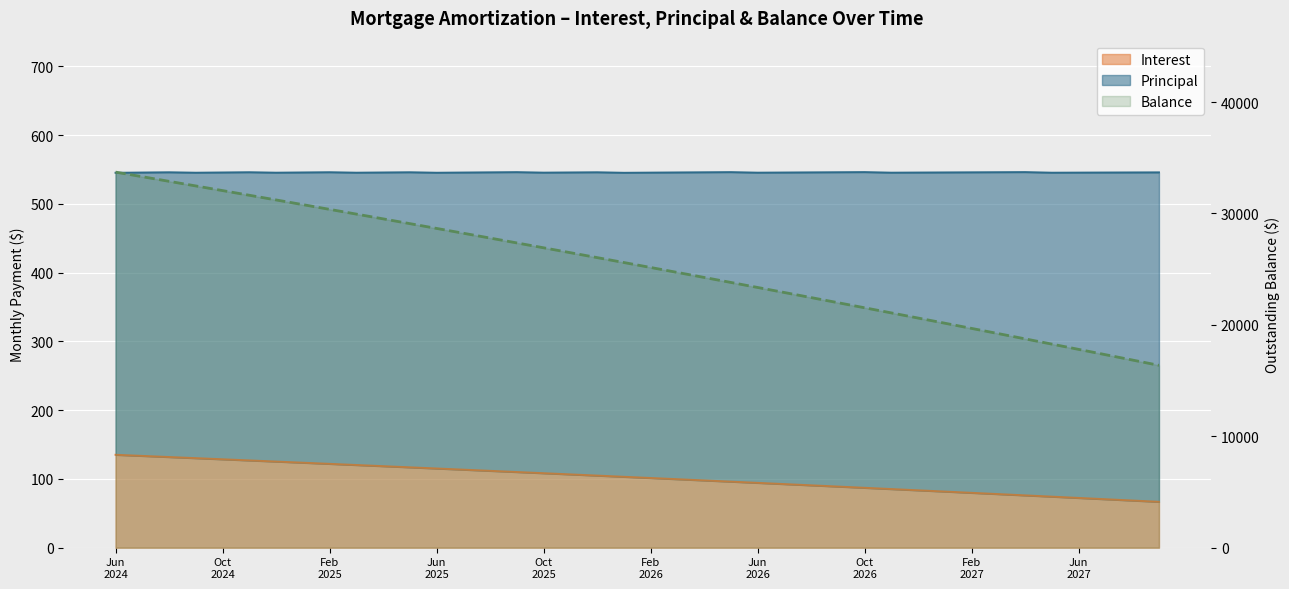

What is the sum of all Principal values?

1010228.0